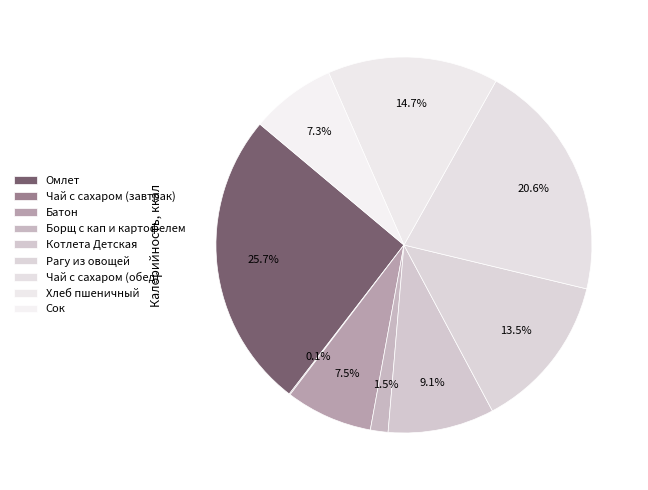

How many slices are in this pie chart?

9